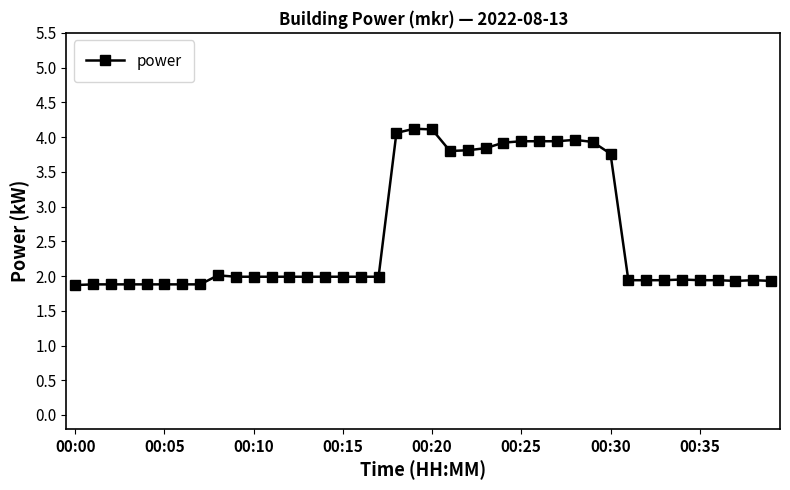

What is the value of the 39th point from the left?

1.9